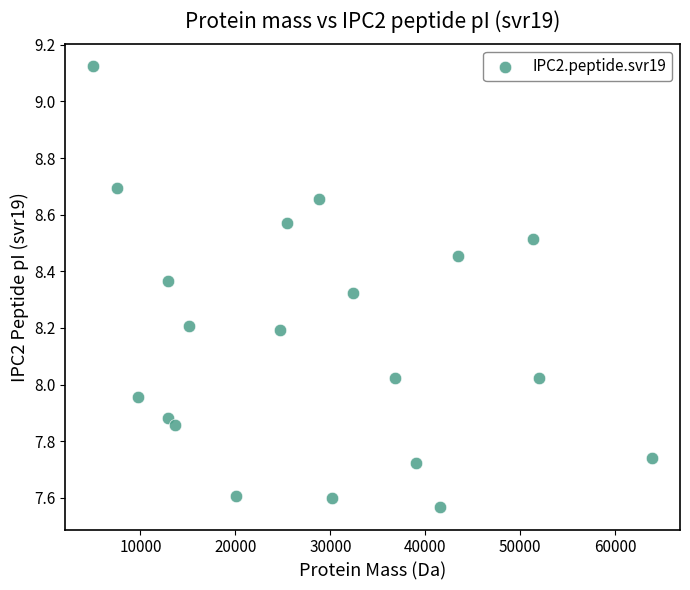

What is the range of X values (max minus min)?

58851.9